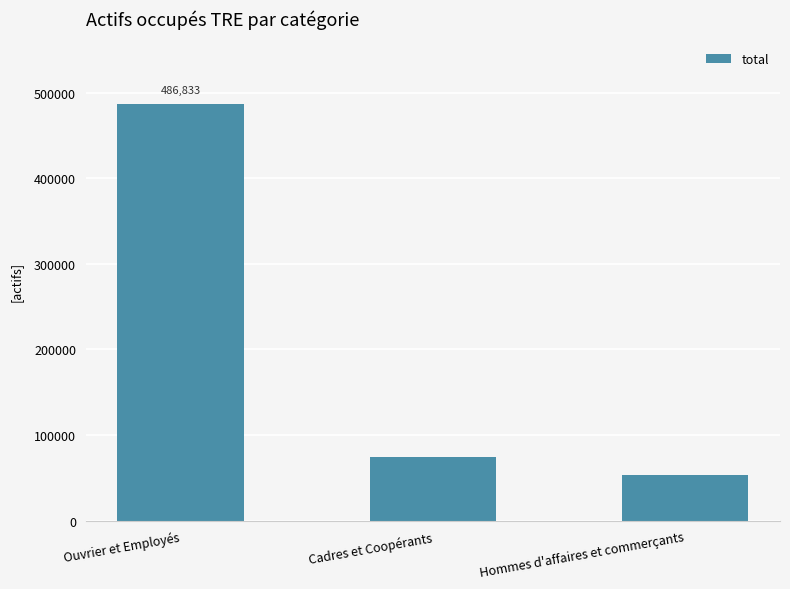

What is the difference between the values at Hommes d'affaires et commerçants and Cadres et Coopérants?

21532